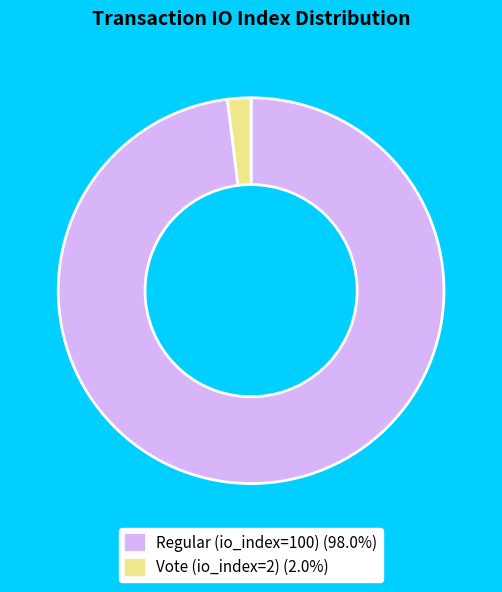

Do Vote (io_index=2) and Regular (io_index=100) together represent more than half of the pie?

Yes